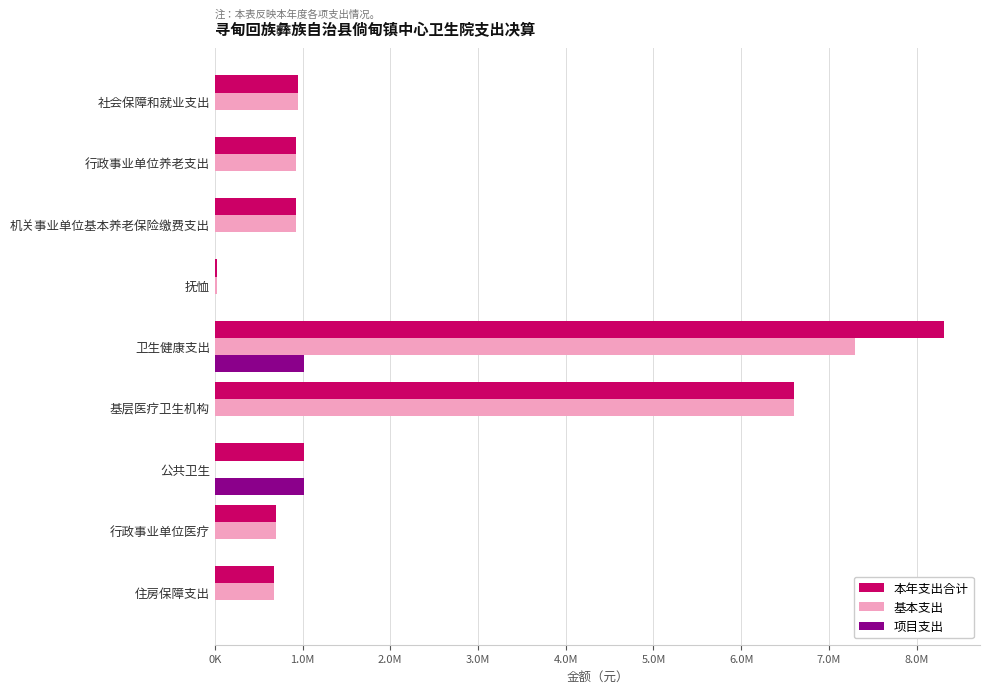

Reading left to right, extract all data points from this chart.

本年支出合计: 947587.7	923431.7	923431.7	24156.0	8307648.7	6597843.0	1011269.6	698536.1	677735.0
基本支出: 947587.7	923431.7	923431.7	24156.0	7296379.0	6597843.0	0.0	698536.1	677735.0
项目支出: 0.0	0.0	0.0	0.0	1011269.6	0.0	1011269.6	0.0	0.0